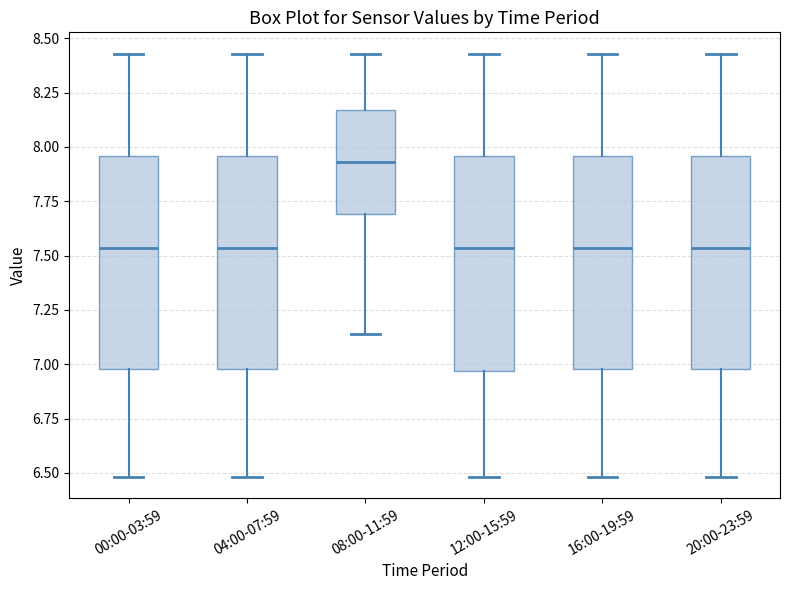

Where does the median line of the box for 00:00-03:59 sit on the y-axis? The values are not printed on the chart, so give them approximately, as read against the axis.

7.55